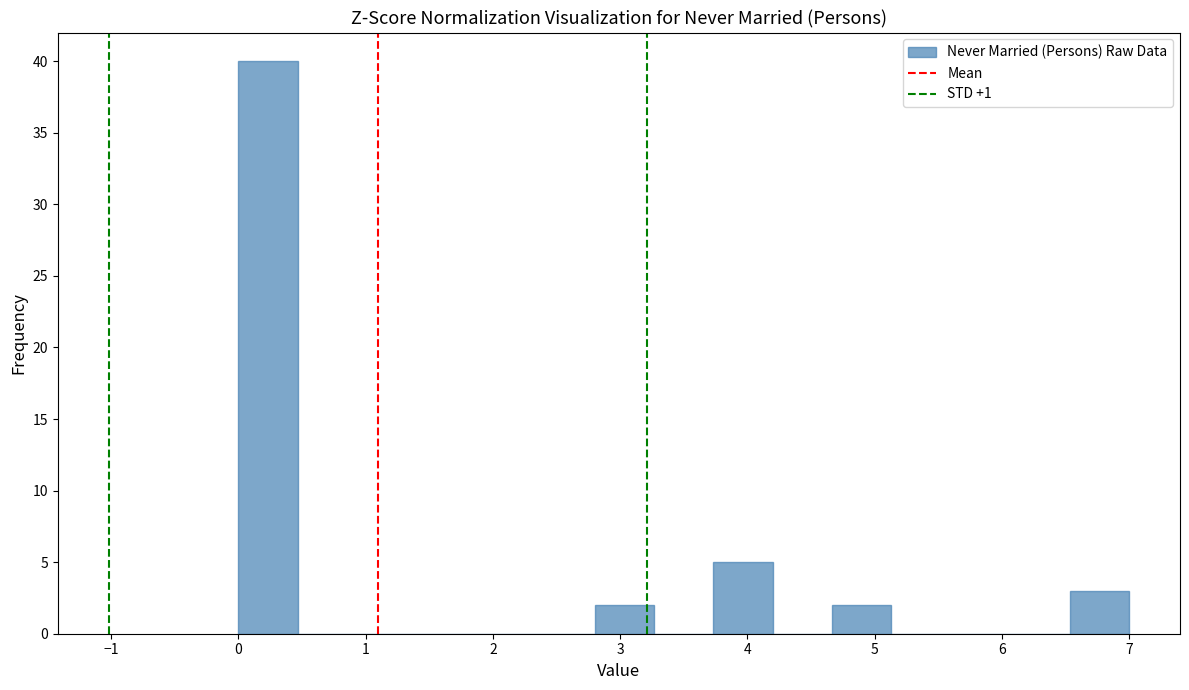

What is the height of the bar covering 6.5 to 7.0 on the x-axis? Neither the bar edges nor the heights are printed on the chart, so give them approximately, as read against the axes.

3